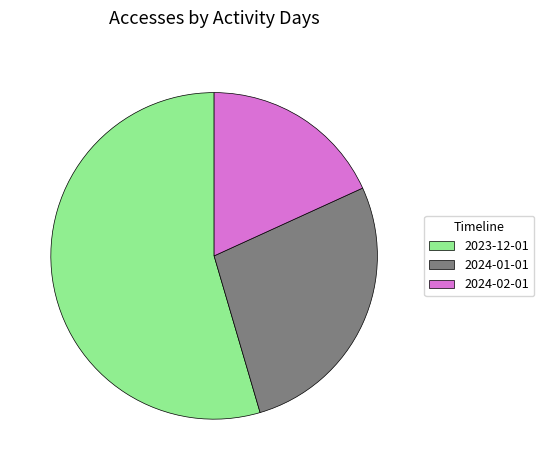

Which slice represents more than half of the pie?

2023-12-01